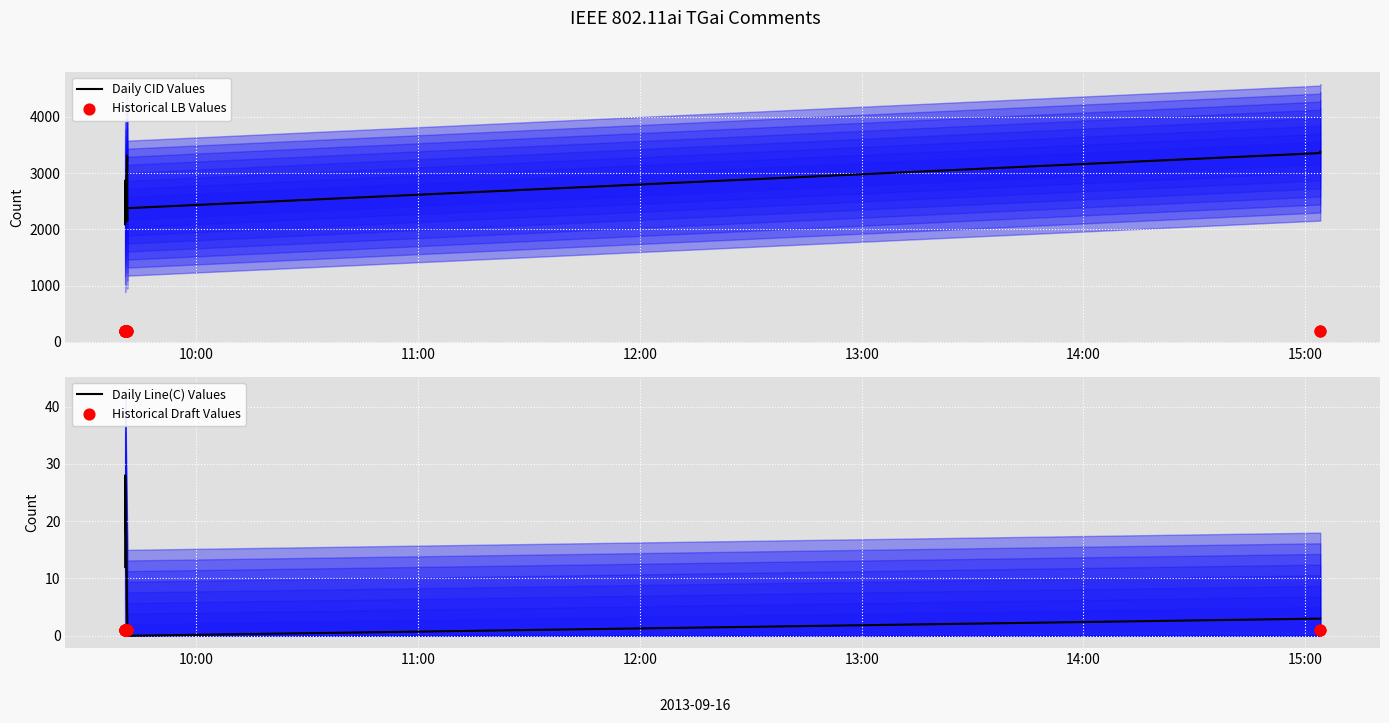

Is the value of Daily CID Values at 11 greater than the value of Daily Line(C) Values at 14:00?

Yes